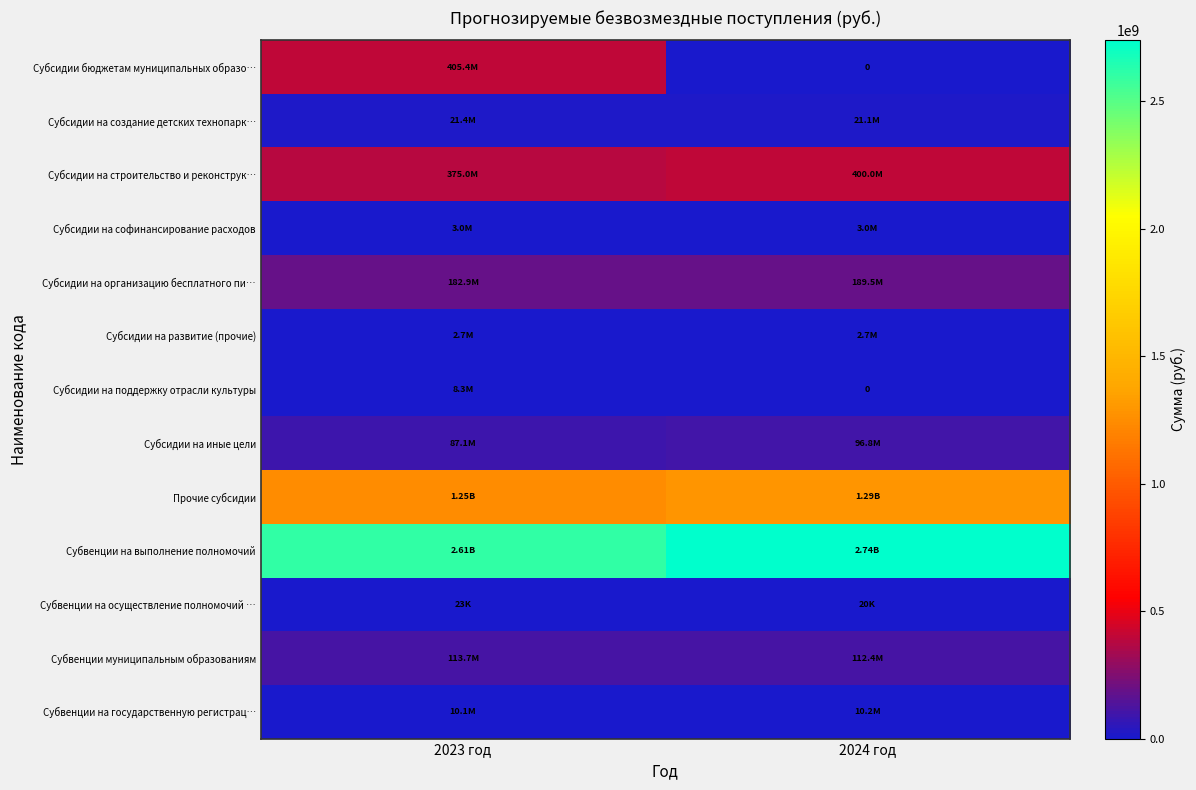

What is the total value across all series at 2024 год?

4867193691